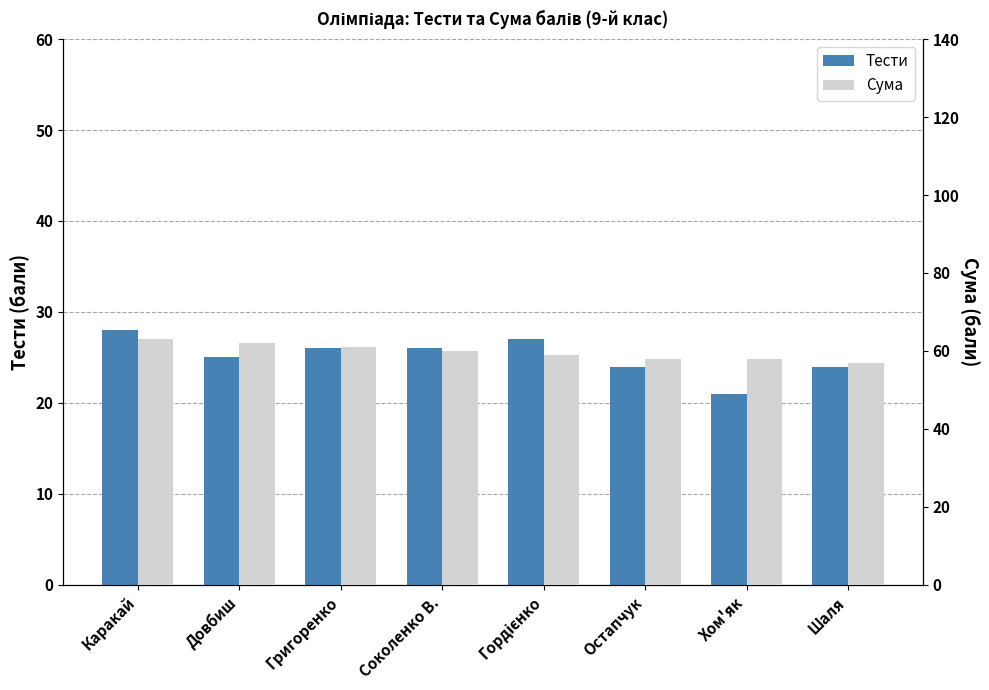

What is the value of the Сума bar at the 2nd from the left?

62